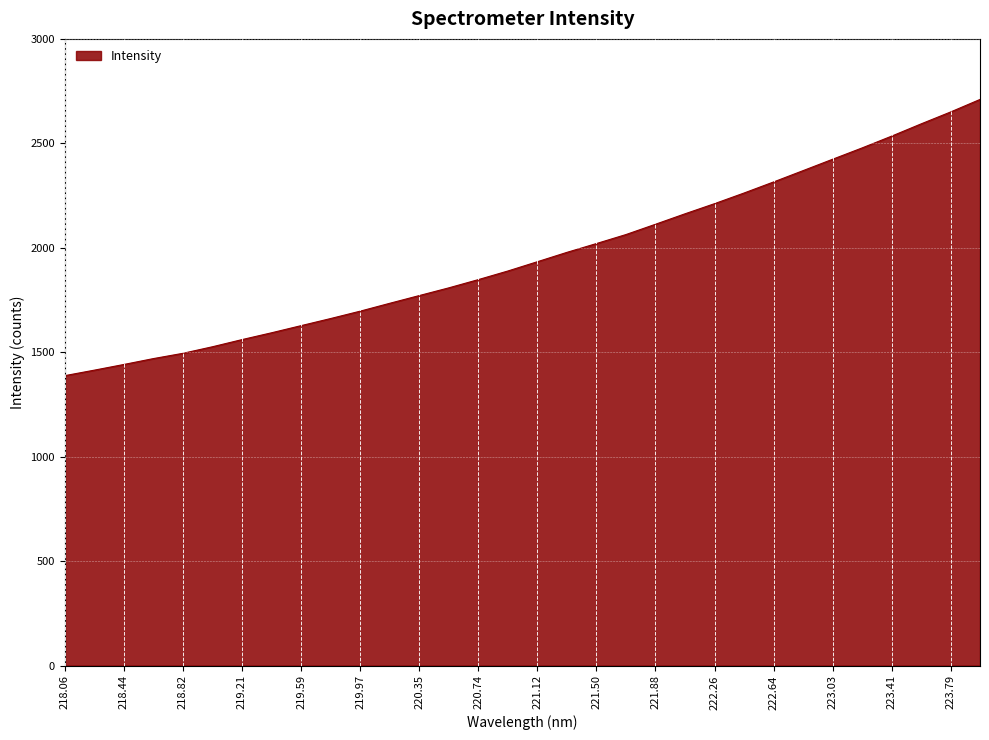

What is the difference between the maximum and minimum values?

1322.3